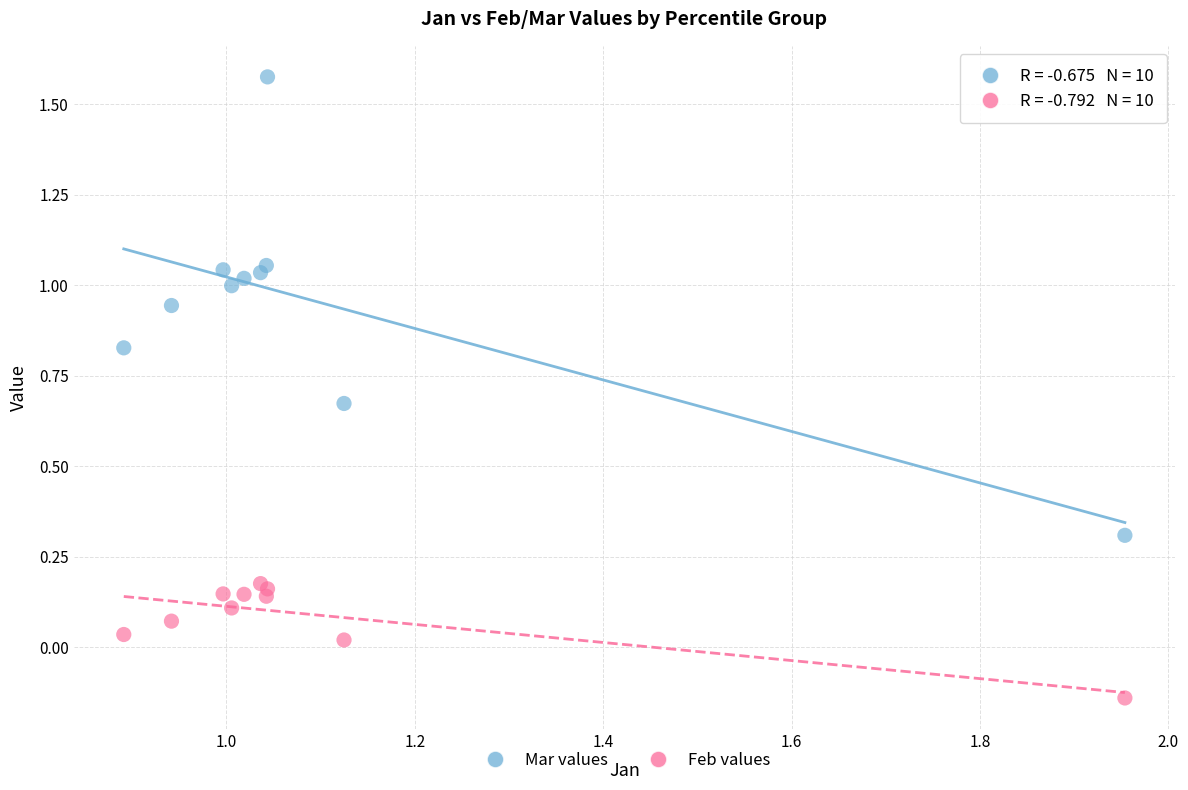

Which series reaches the maximum Y coordinate?

Mar values